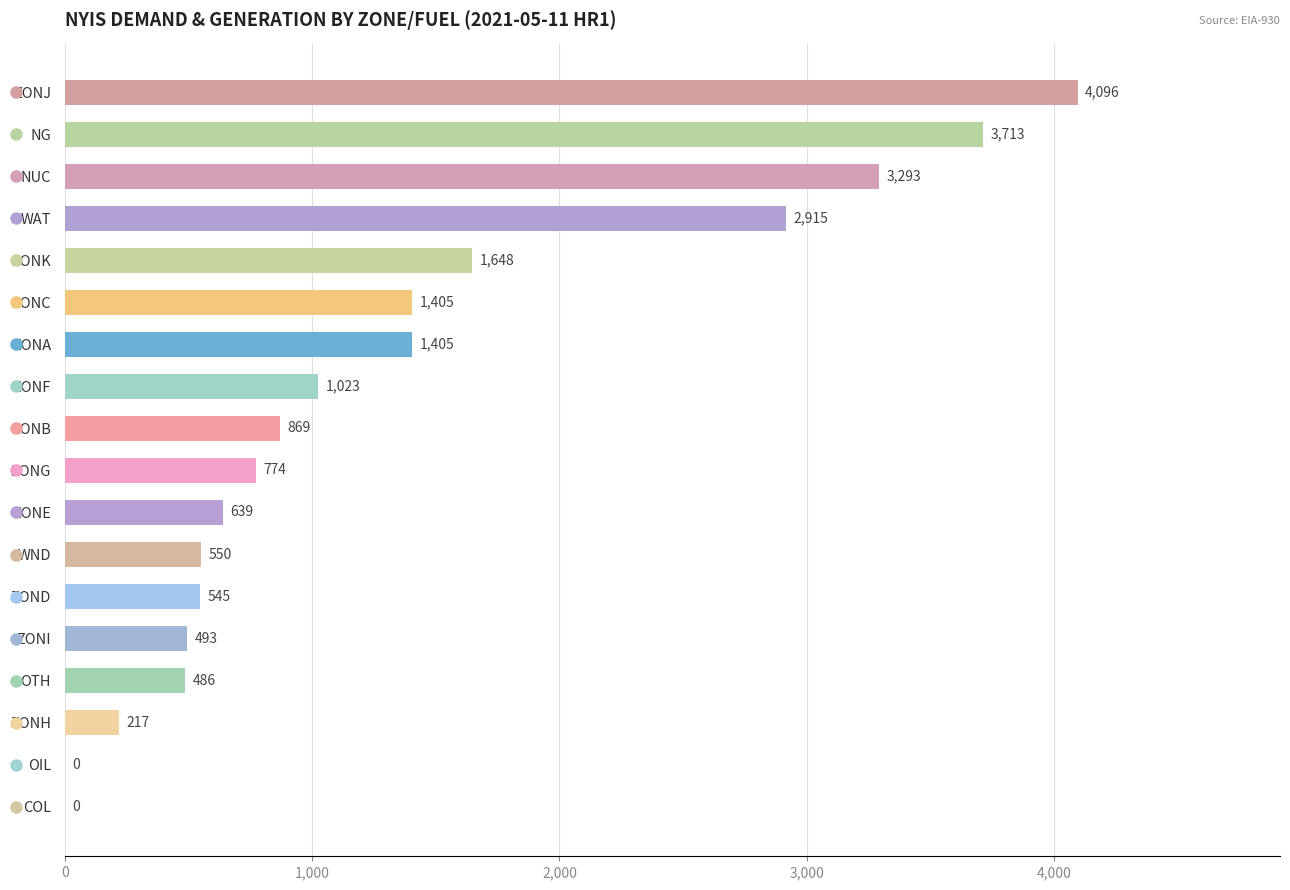

Which label corresponds to the largest value in the chart?

ZONJ